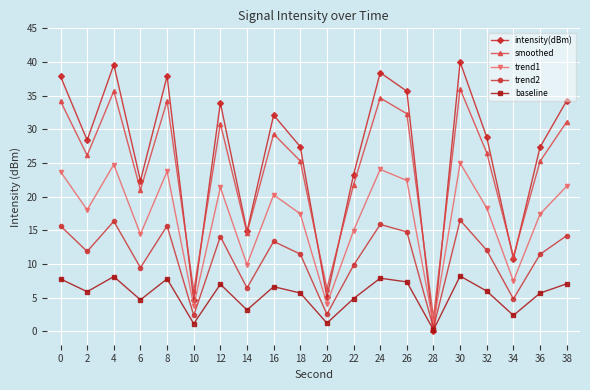

What is the spread (max minus min) of values at 0?

30.1